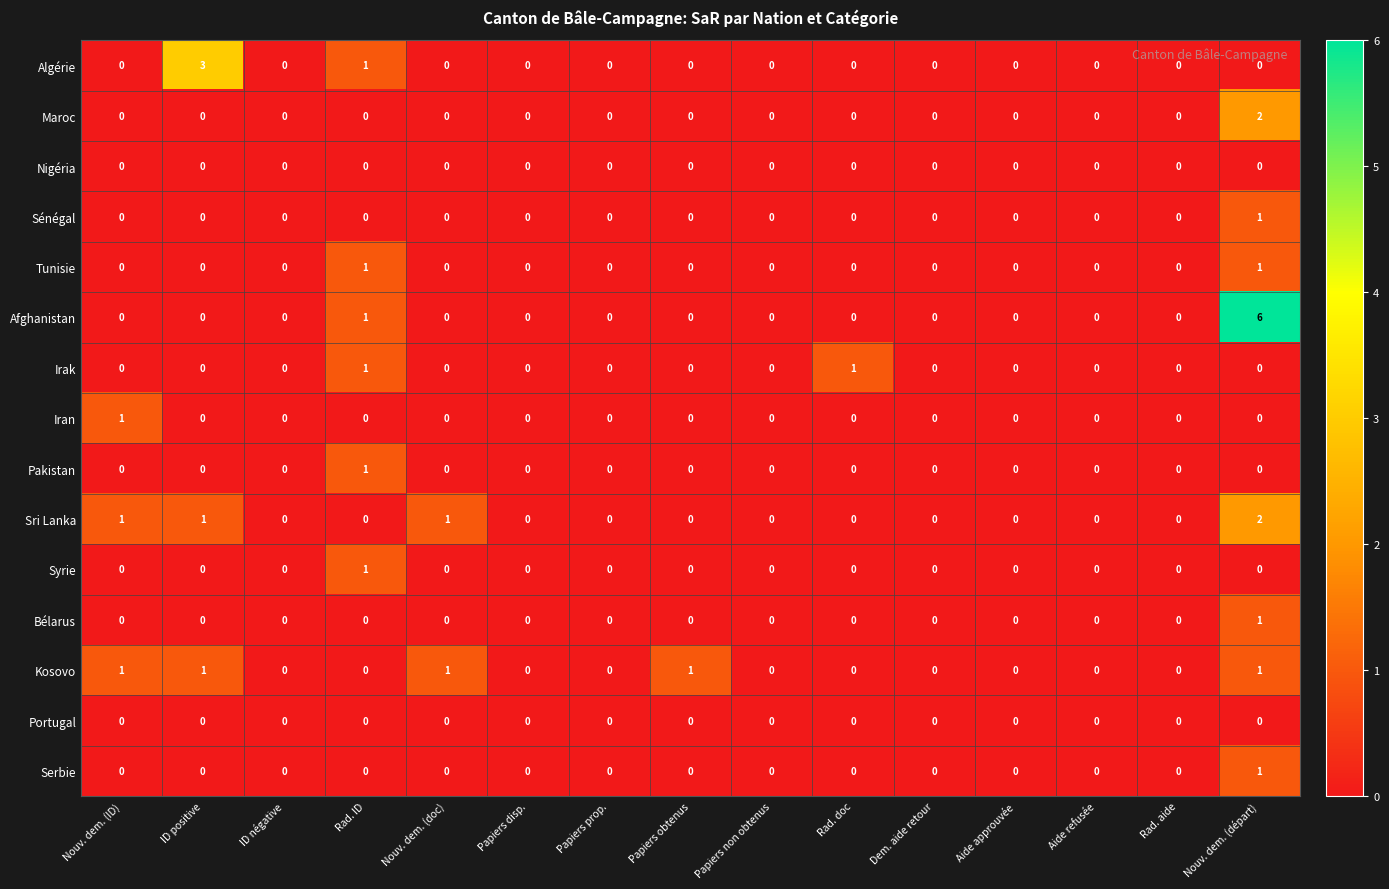

Which series changed the most between Papiers obtenus and Dem. aide retour?

Kosovo